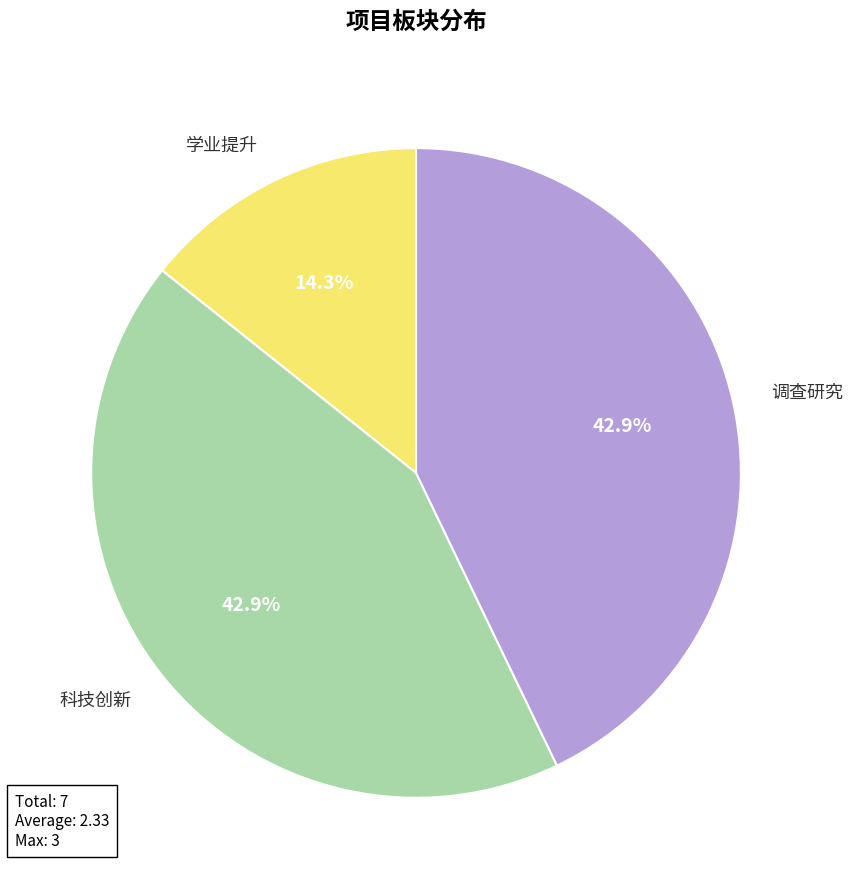

True or false: 科技创新 accounts for 43% of the total.

True